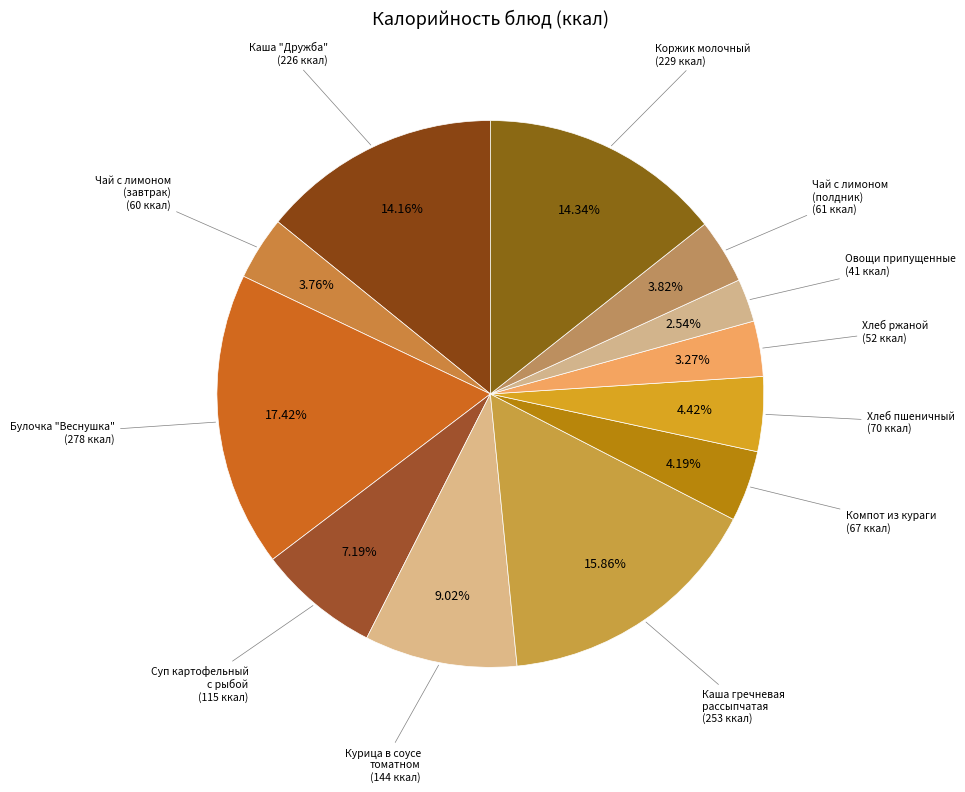

Which slice is the largest?

Булочка "Веснушка"